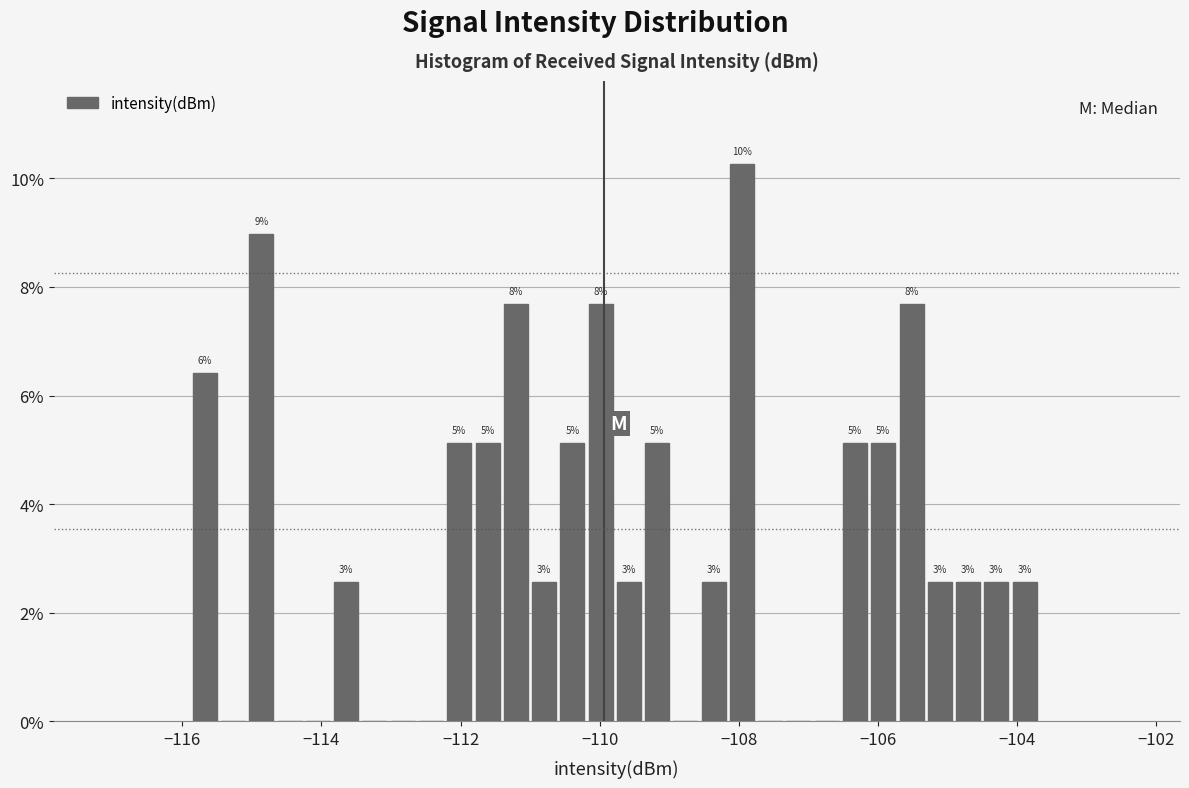

Read against the x-axis, roughly where is the centre of the tallest bar?

-108.0